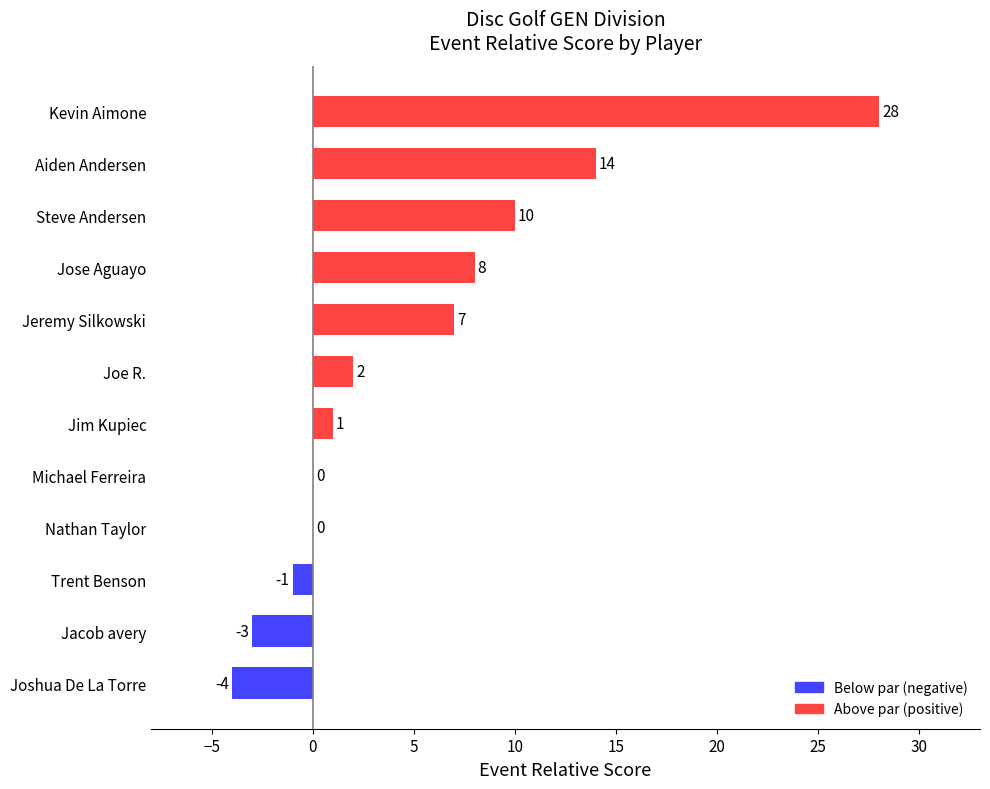

Reading bottom to top, list all the values displayed in this chart.

Joshua De La Torre=-4	Jacob avery=-3	Trent Benson=-1	Nathan Taylor=0	Michael Ferreira=0	Jim Kupiec=1	Joe R.=2	Jeremy Silkowski=7	Jose Aguayo=8	Steve Andersen=10	Aiden Andersen=14	Kevin Aimone=28